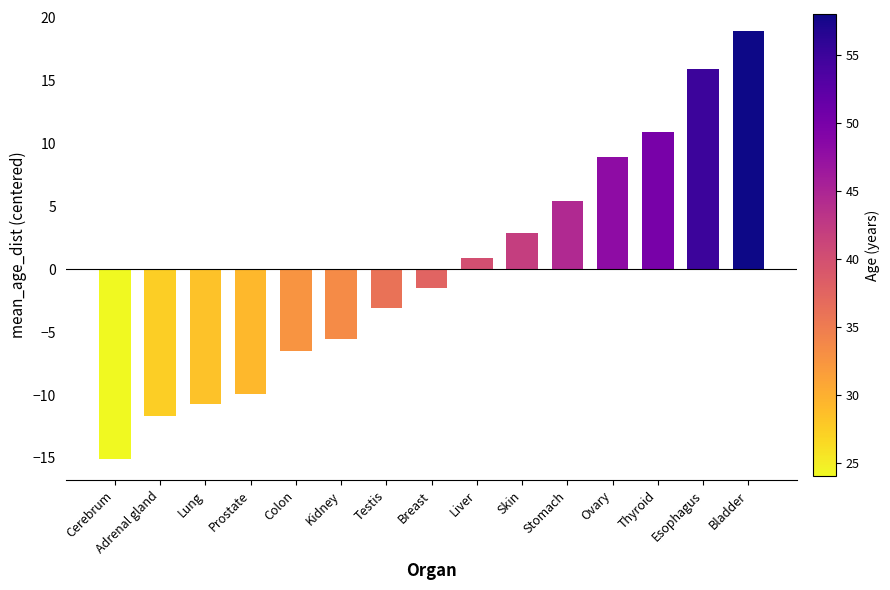

True or false: the data shows -10.7 at Lung.

True